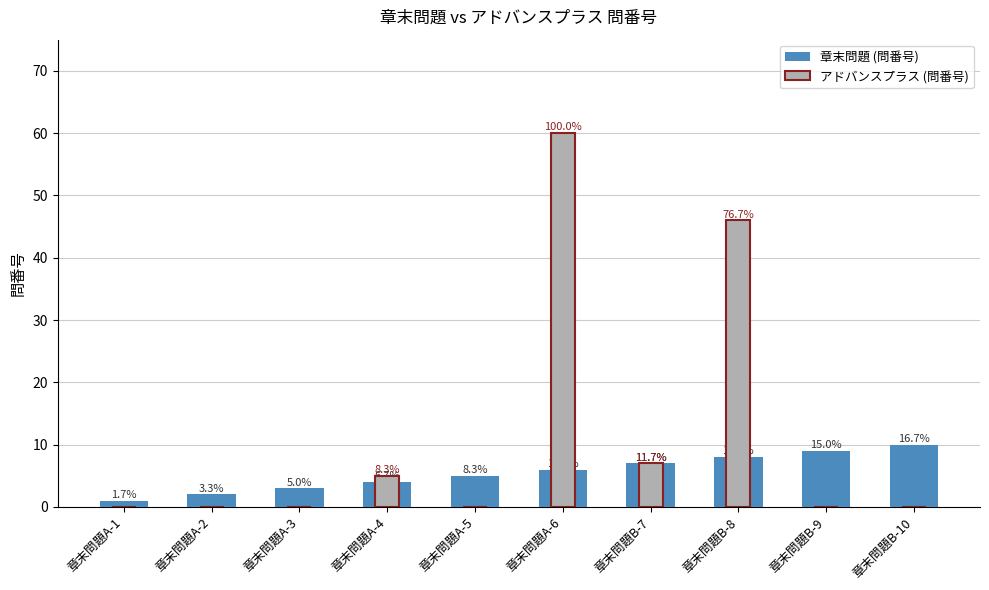

What is the difference between the maximum and minimum values in the アドバンスプラス (問番号) series?

60